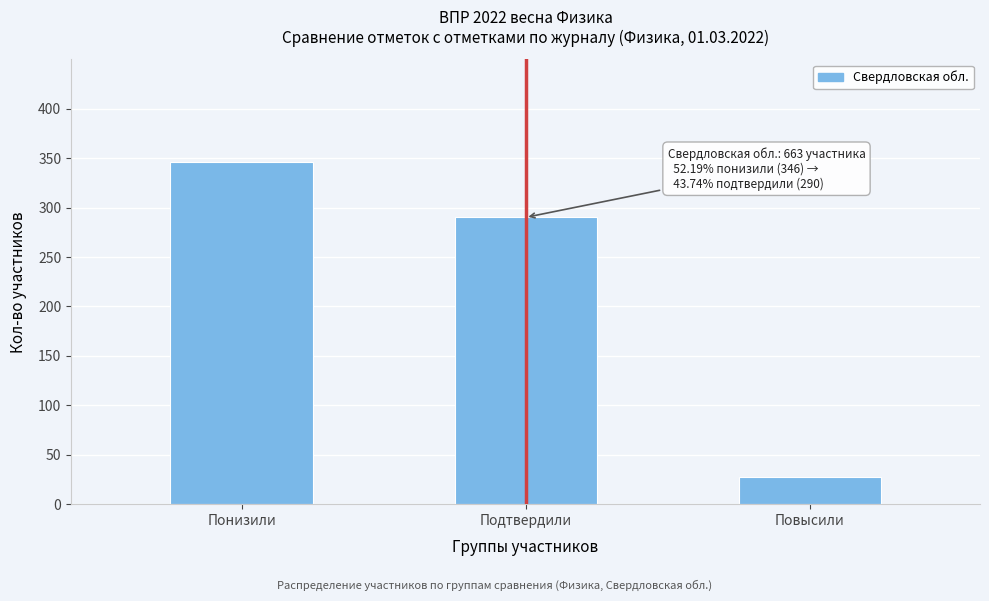

Reading left to right, list all the values displayed in this chart.

346	290	27